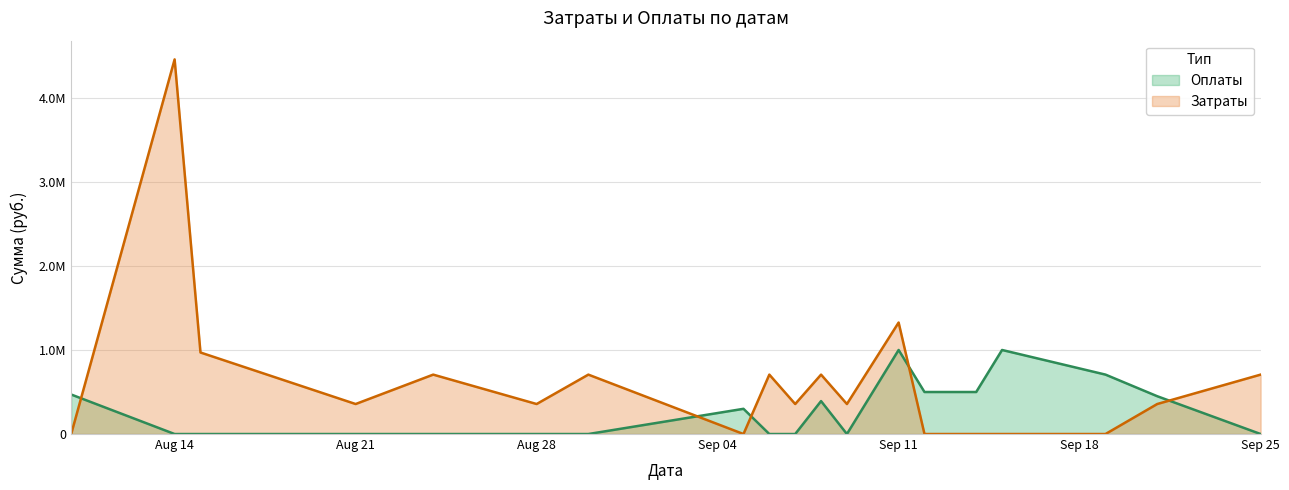

How many distinct data groups are displayed?

2